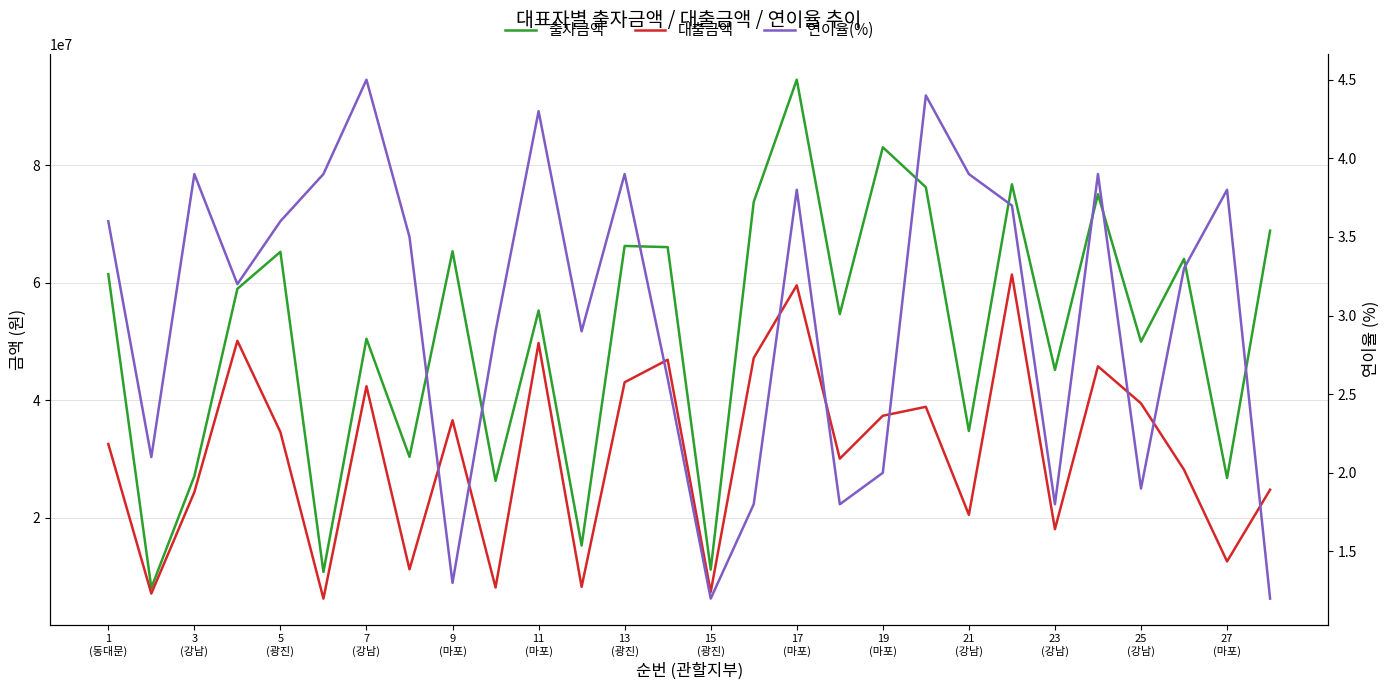

Reading left to right, transcribe all the data shown in this chart.

출자금액: 61500000.0	8100000.0	27100000.0	59000000.0	65300000.0	10800000.0	50500000.0	30400000.0	65400000.0	26300000.0	55300000.0	15300000.0	66300000.0	66100000.0	11200000.0	73800000.0	94600000.0	54700000.0	83100000.0	76300000.0	34800000.0	76800000.0	45200000.0	75100000.0	50000000.0	64100000.0	26800000.0	68900000.0
대출금액: 32595000.0	7128000.0	24390000.0	50150000.0	34609000.0	6264000.0	42420000.0	11248000.0	36624000.0	8153000.0	49770000.0	8262000.0	43095000.0	46931000.0	7392000.0	47232000.0	59598000.0	30085000.0	37395000.0	38913000.0	20532000.0	61440000.0	18080000.0	45811000.0	39500000.0	28204000.0	12596000.0	24804000.0
연이율(%): 3.6	2.1	3.9	3.2	3.6	3.9	4.5	3.5	1.3	2.9	4.3	2.9	3.9	2.6	1.2	1.8	3.8	1.8	2.0	4.4	3.9	3.7	1.8	3.9	1.9	3.3	3.8	1.2